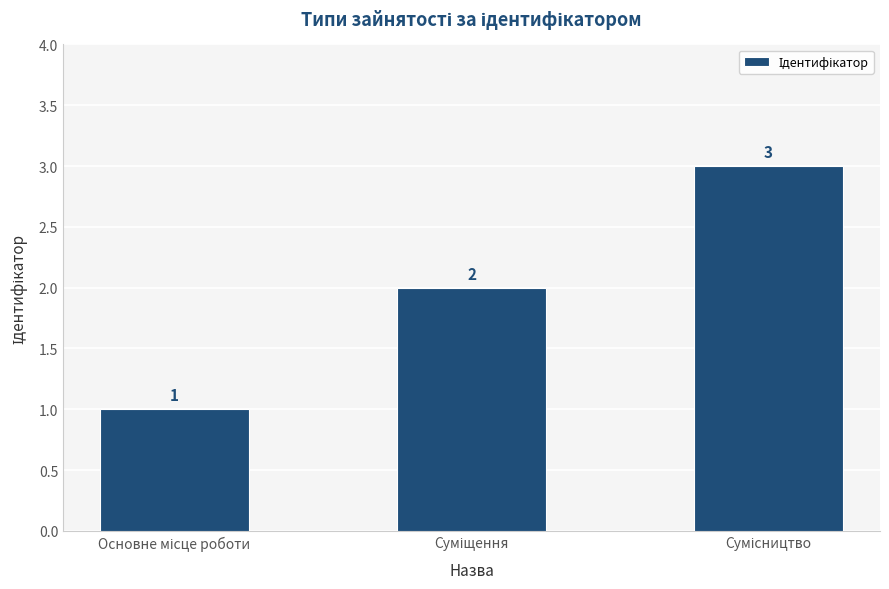

Reading right to left, extract all data points from this chart.

3	2	1